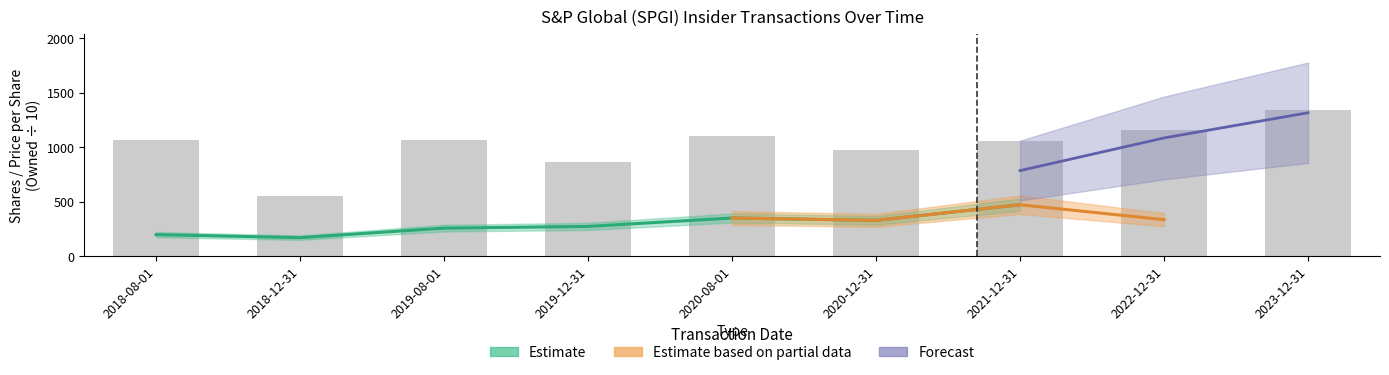

Count the number of values greater than 1067.

3